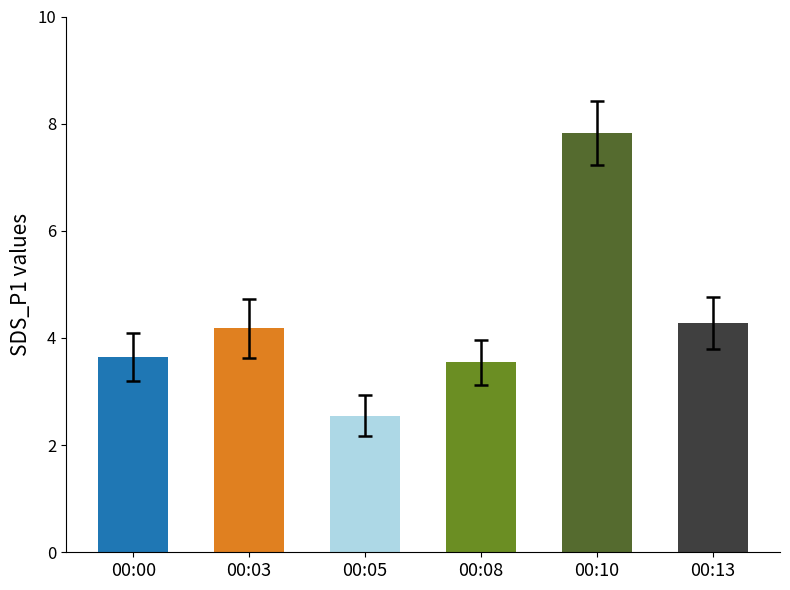

Which category has the highest value across all series?

00:10